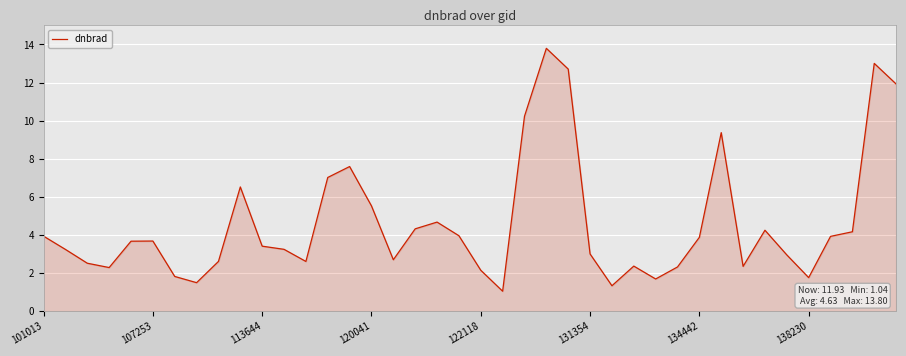

What is the difference between the maximum and minimum values?

12.8